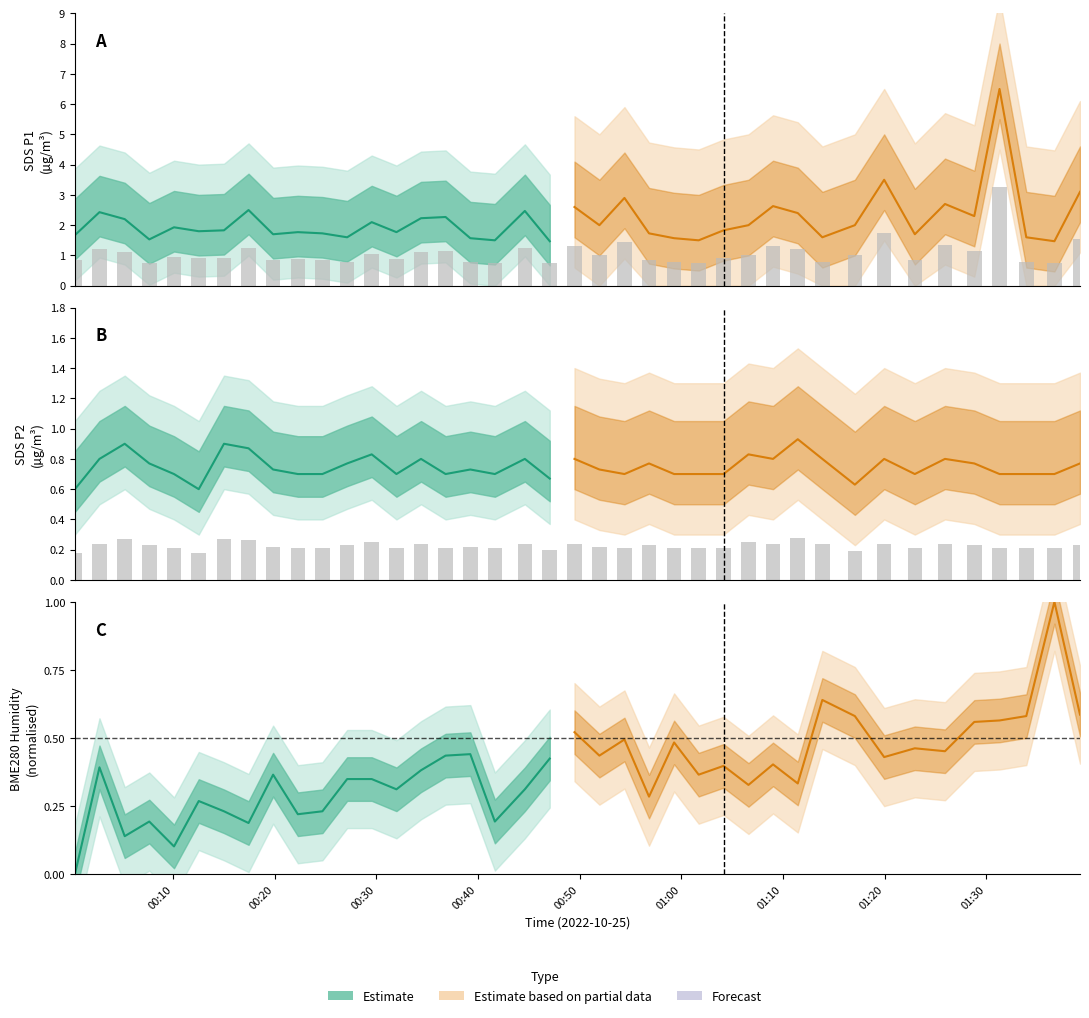

Are the bars grouped side by side (vs. stacked)?

Yes